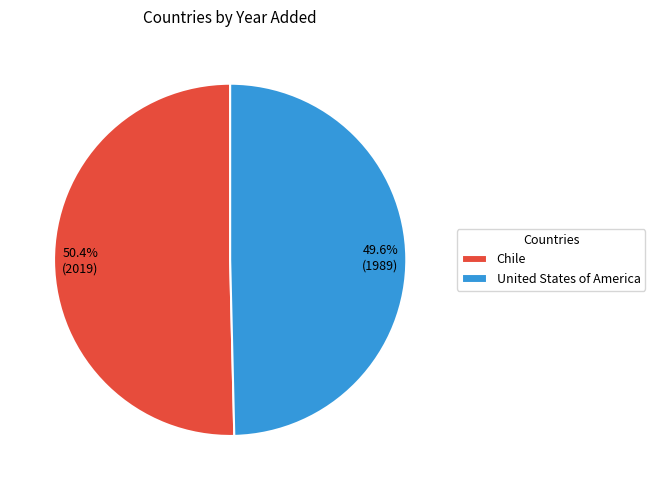

What percentage do United States of America and Chile together represent?

100.0%